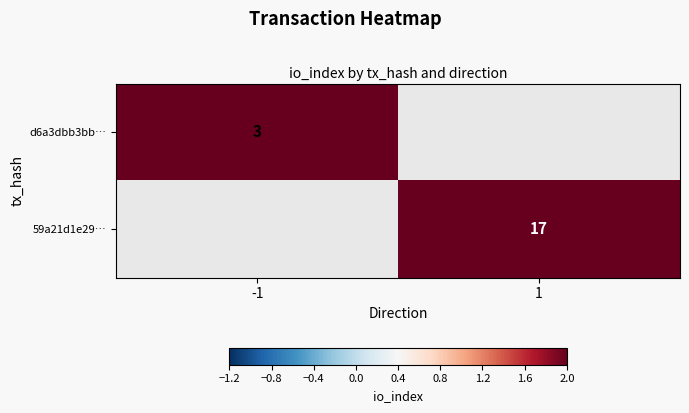

The d6a3dbb3bb… series shows 3 at -1. True or false?

True